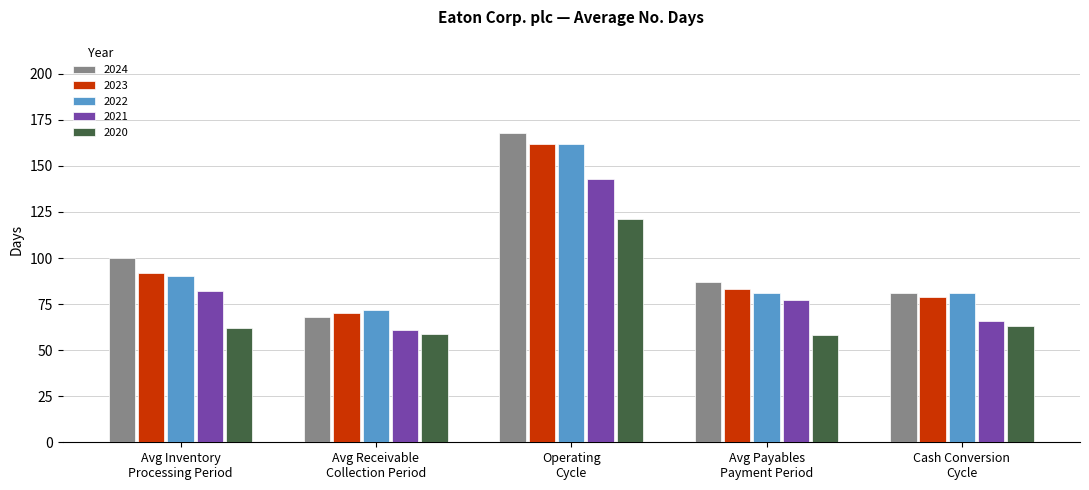

How many values in the 2020 series are below 62?

2